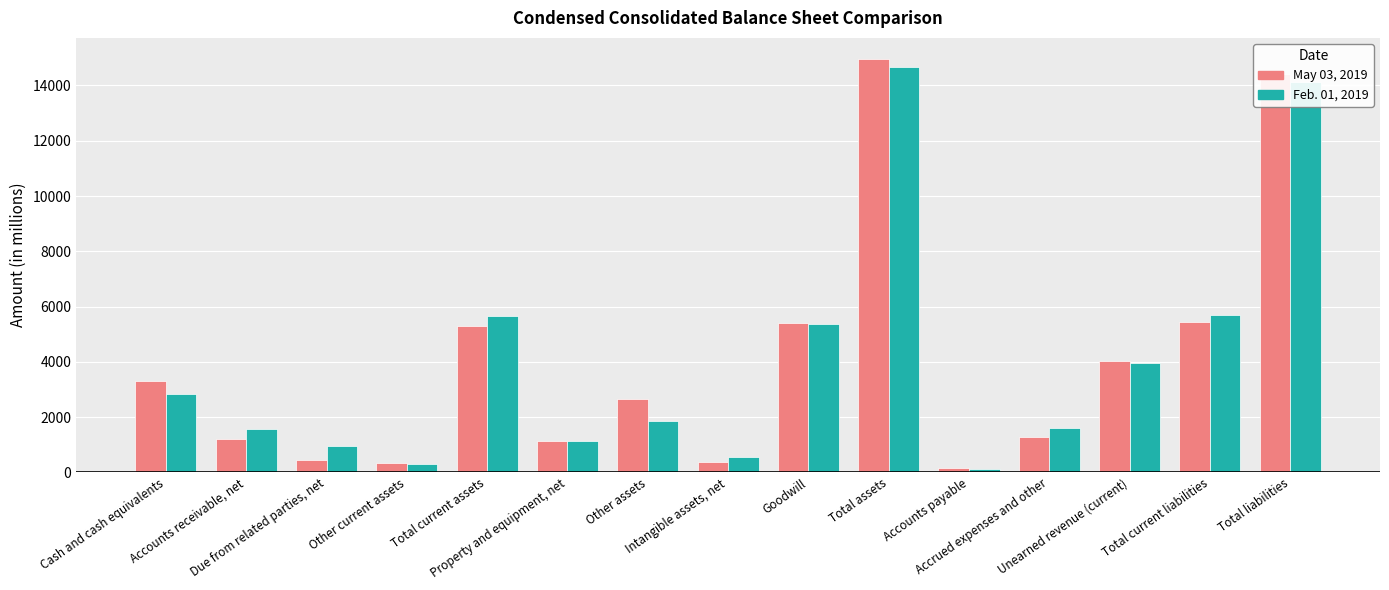

Which series changed the most between Property and equipment, net and Intangible assets, net?

May 03, 2019